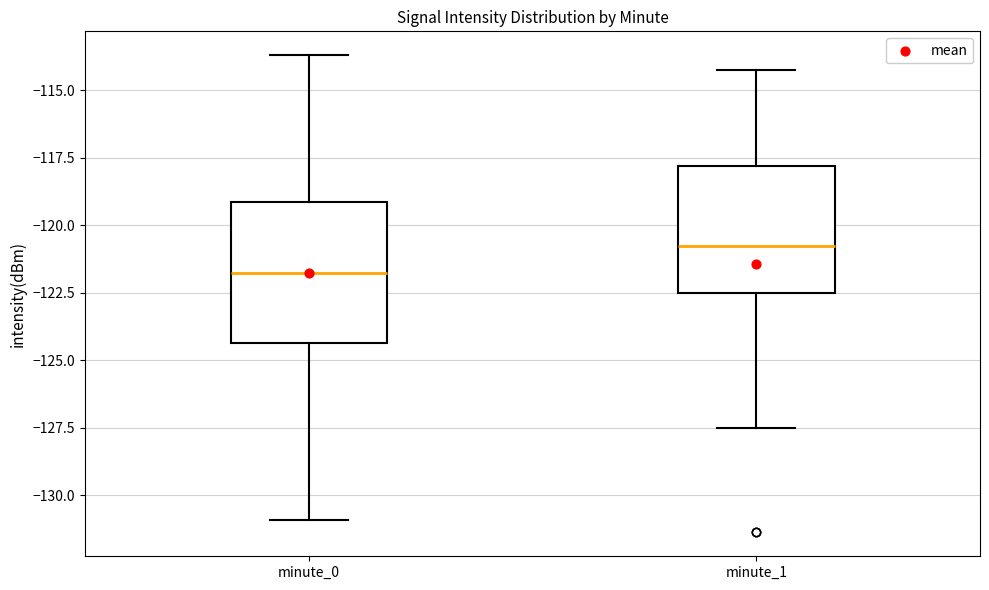

Reading left to right, transcribe this box plot: for each box, give where its median line is, the range the box spans, and where its two whiskers end, as read against the y-axis. The values are not printed on the chart, so give them approximately, as read against the axis.

minute_0: median -122.0, box -124.5 to -119.0, whiskers -131.0 to -113.5
minute_1: median -121.0, box -122.5 to -118.0, whiskers -127.5 to -114.0